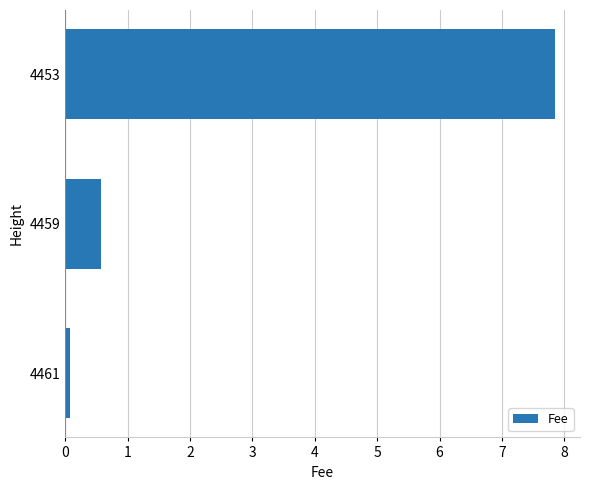

The chart shows a value of 0.1 at 4461. True or false?

True